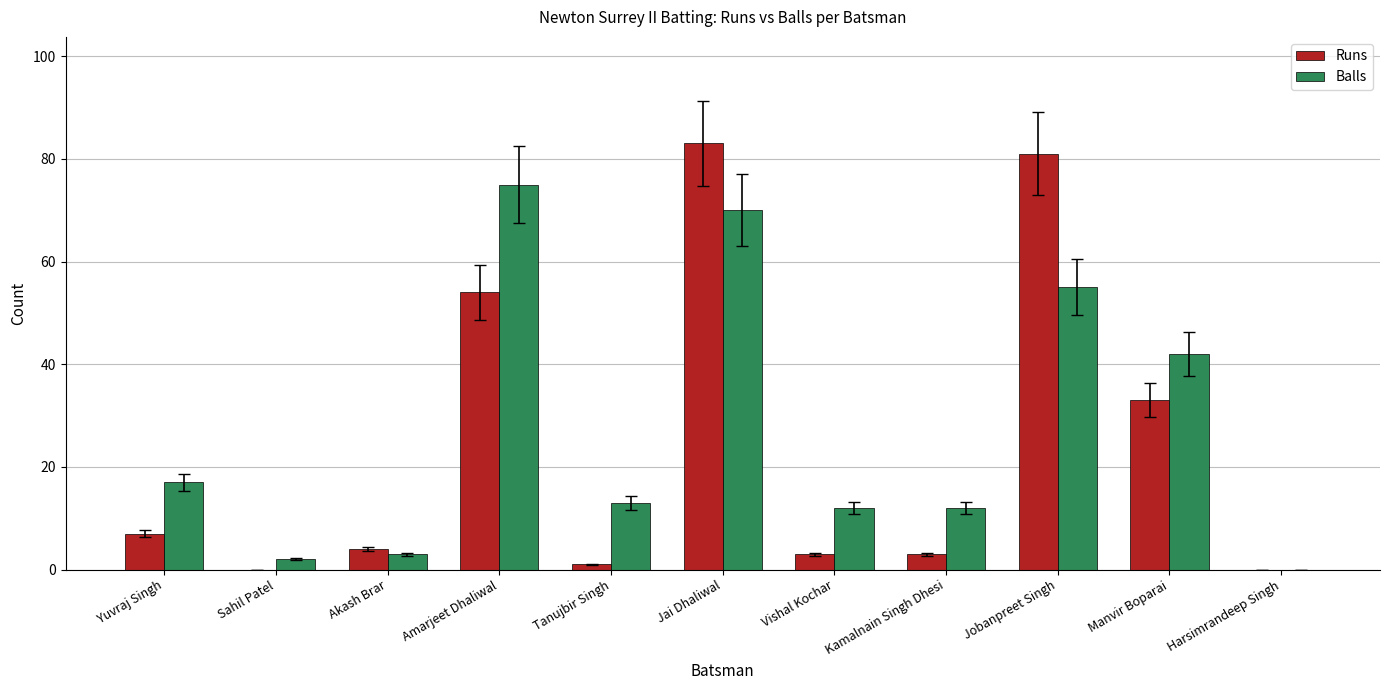

True or false: Balls has a value of 55 at Jobanpreet Singh.

True